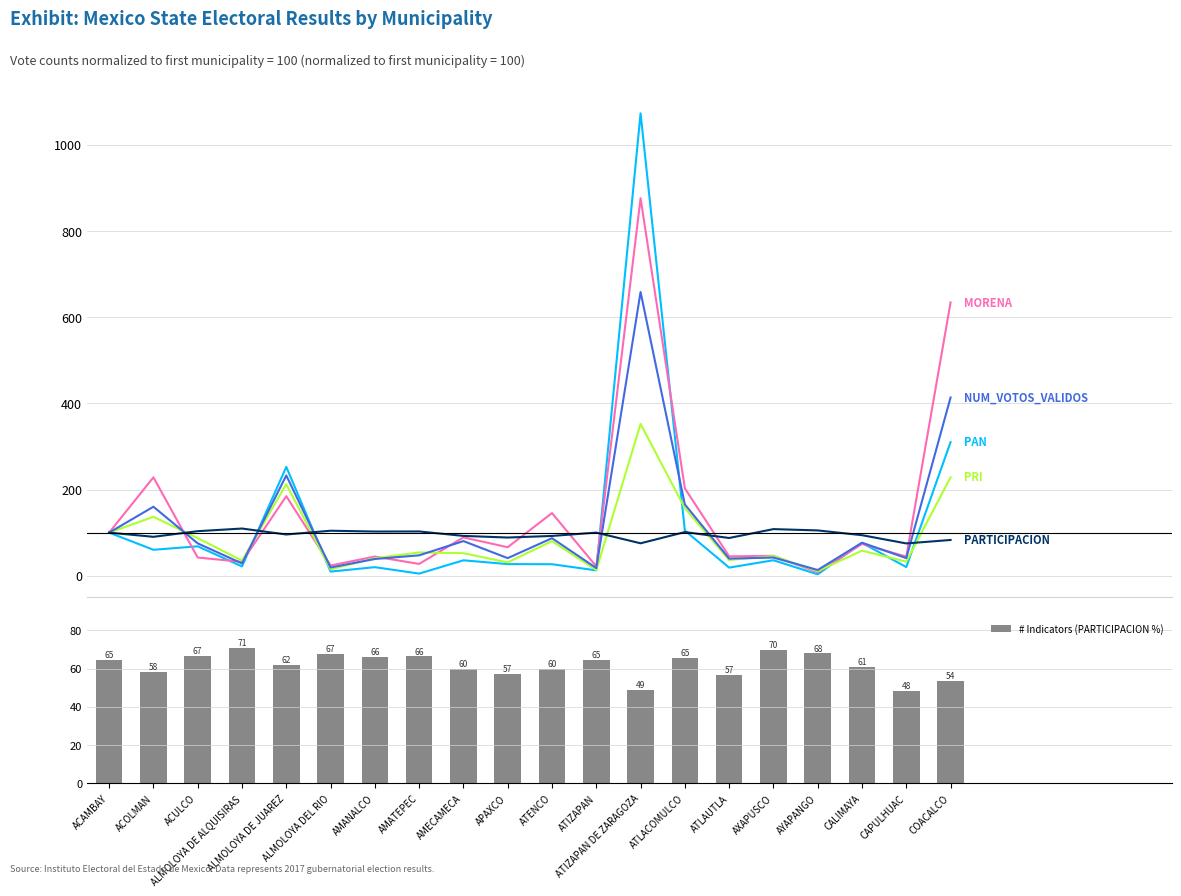

What is the value of the PAN bar at the 5th from the left?

252.5